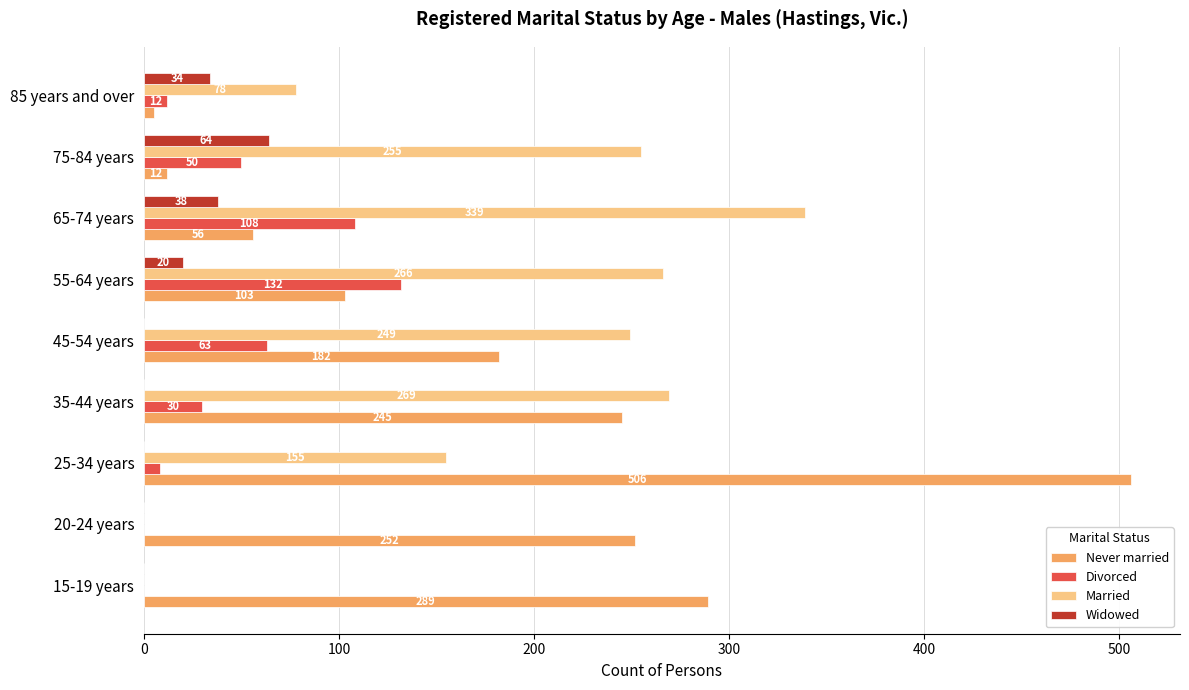

Is the value of Married at 15-19 years greater than the value of Divorced at 45-54 years?

No